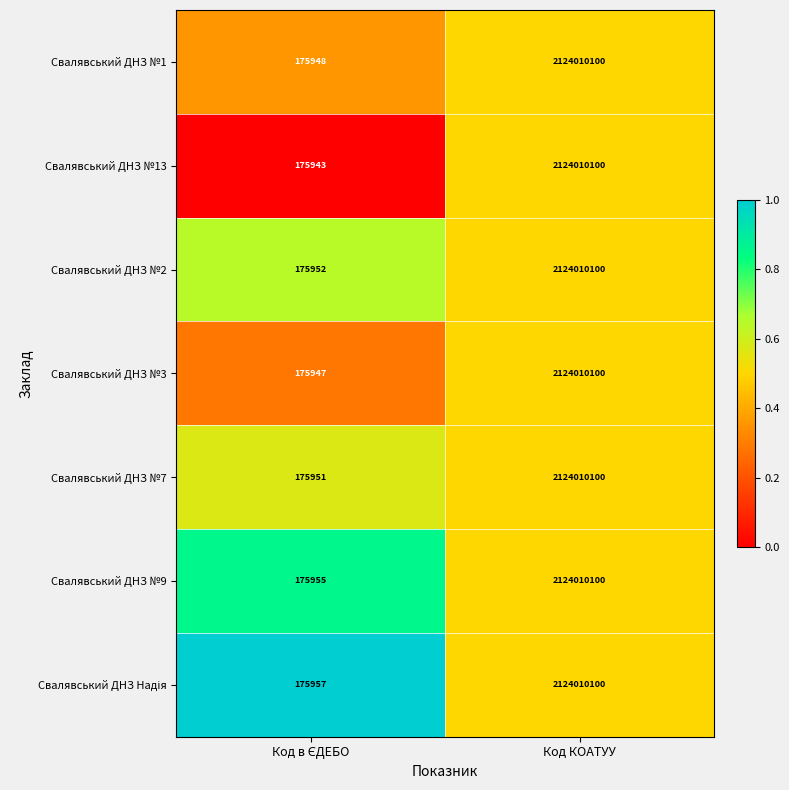

What is the sum of all Свалявський ДНЗ №3 values?

2124186047